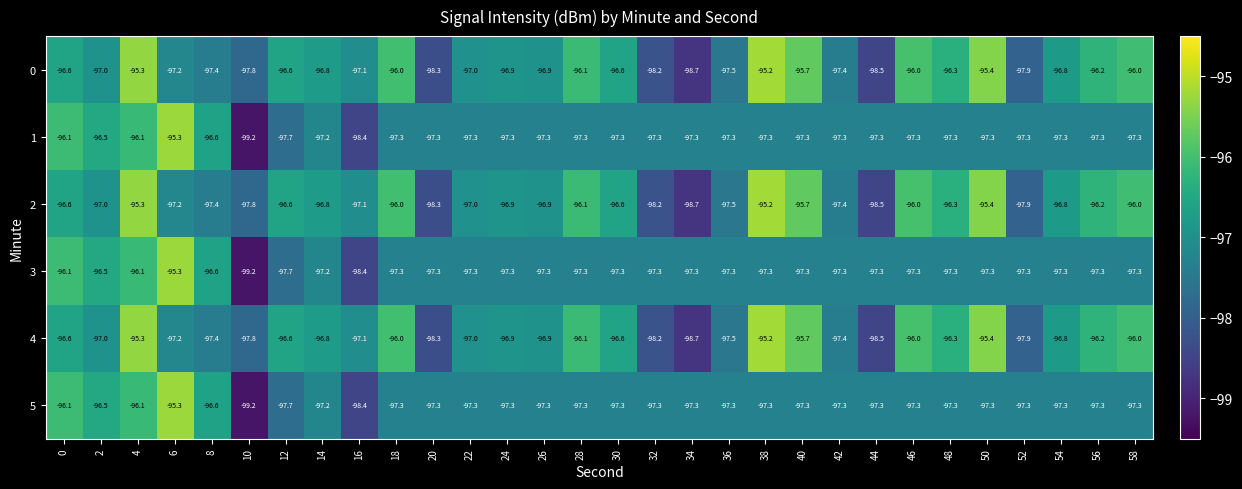

What is the spread (max minus min) of values at 34?

1.4